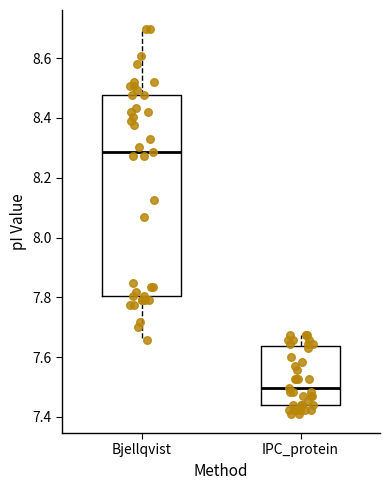

Reading left to right, read every box against the y-axis: the position of its median line, the range the box covers, and the ends of its whiskers. The values are not printed on the chart, so give them approximately, as read against the axis.

Bjellqvist: median 8.28, box 7.80 to 8.48, whiskers 7.66 to 8.70
IPC_protein: median 7.50, box 7.44 to 7.64, whiskers 7.42 to 7.68